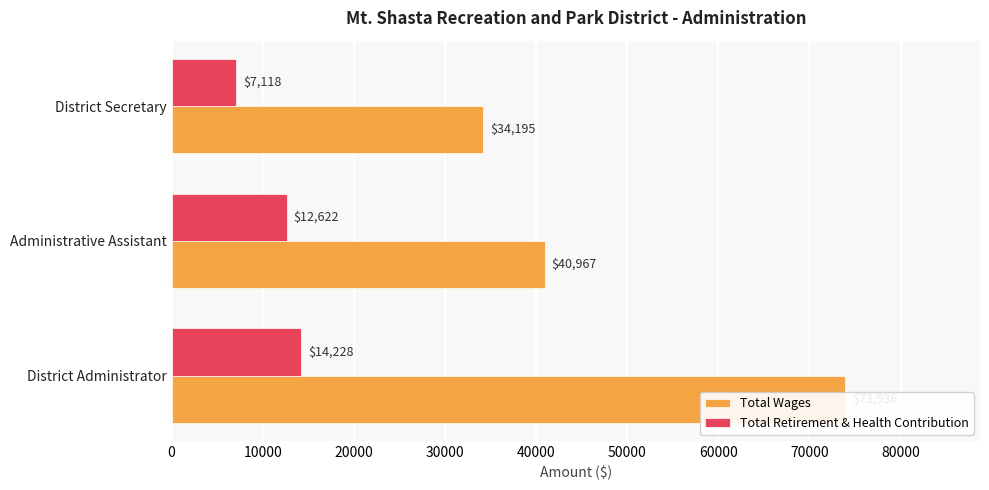

Is it true that Total Wages equals 71497 at 10000?

False